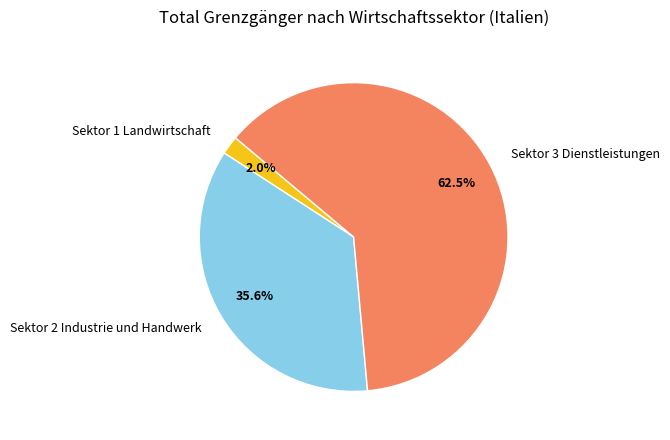

What is the smallest slice in the pie chart?

Sektor 1 Landwirtschaft